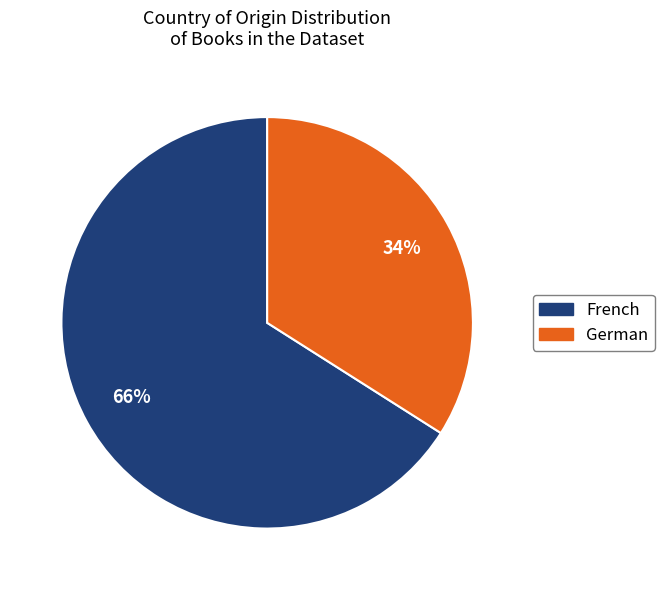

How many segments does this pie chart have?

2